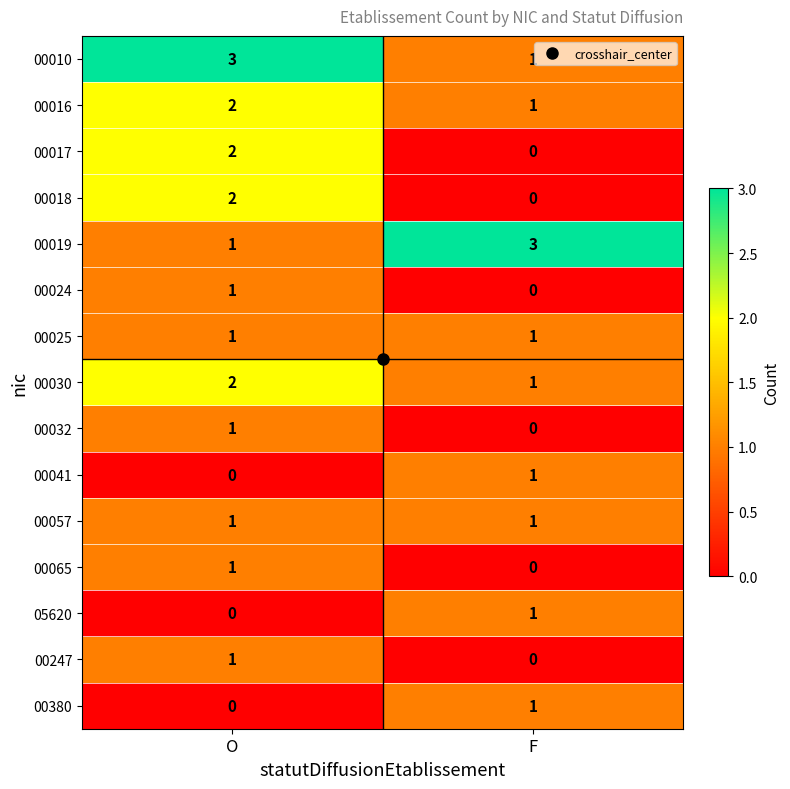

What is the total value across all series at O?

18